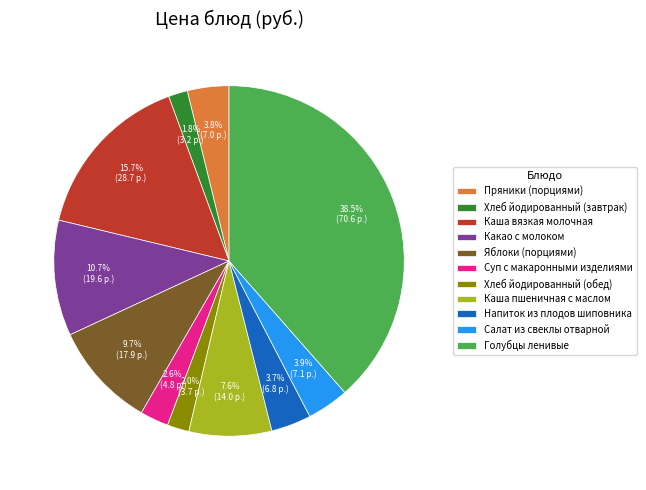

Is there a majority slice in this chart?

No